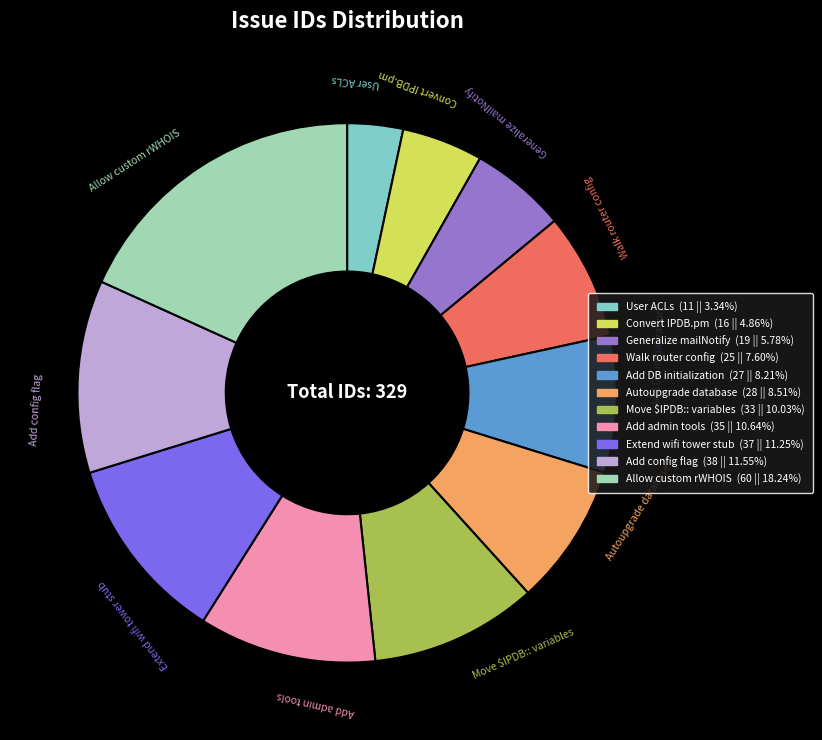

Approximately how many times larger is the value at Add admin tools compared to Walk router config?

1.4